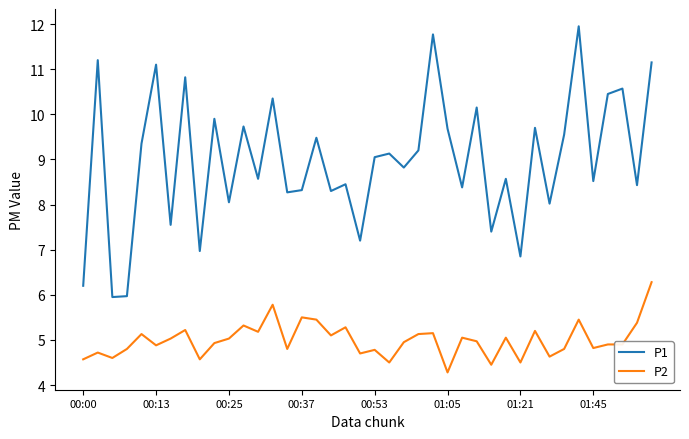

Which series has the largest range (max minus min)?

P1